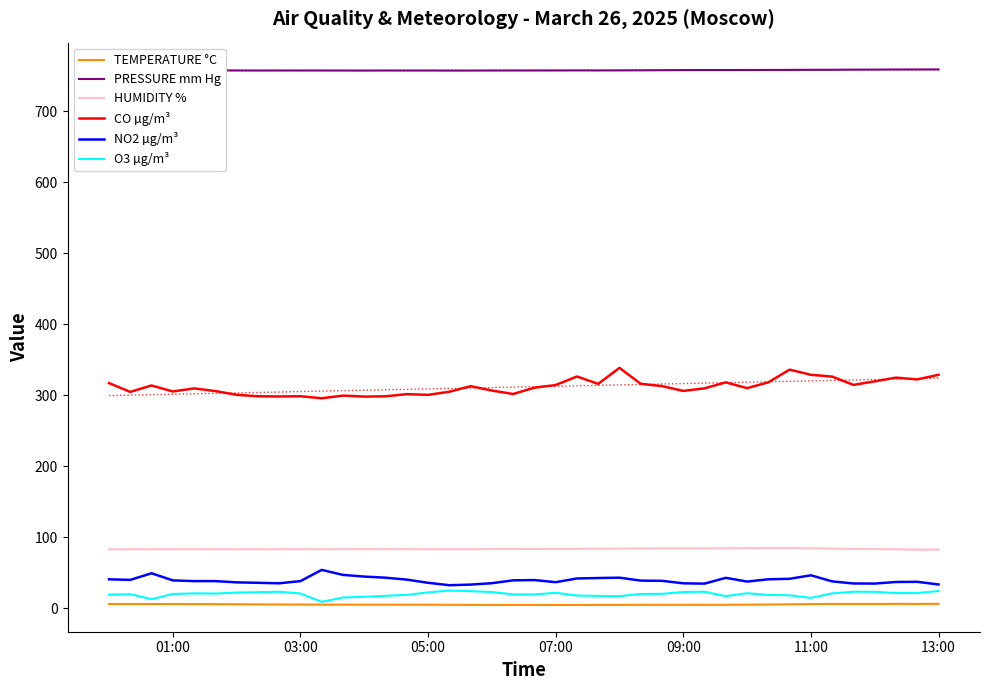

Rank the series by their maximum value, from lowest to highest.

TEMPERATURE °C, O3 µg/m³, NO2 µg/m³, HUMIDITY %, CO µg/m³, PRESSURE mm Hg